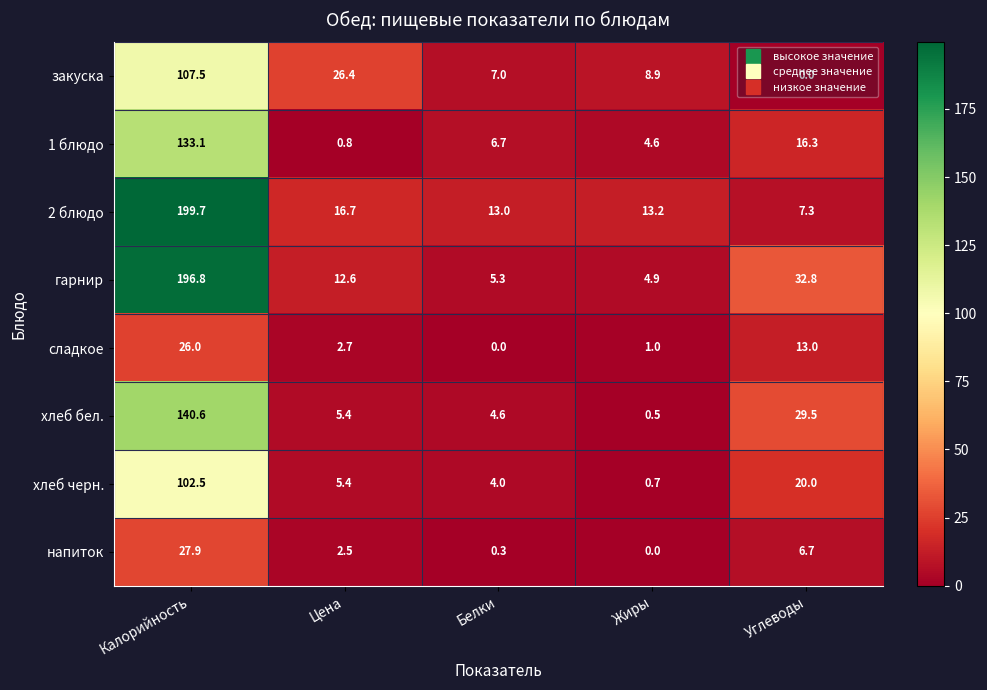

What is the difference between the second highest and minimum values in the гарнир series?

27.9